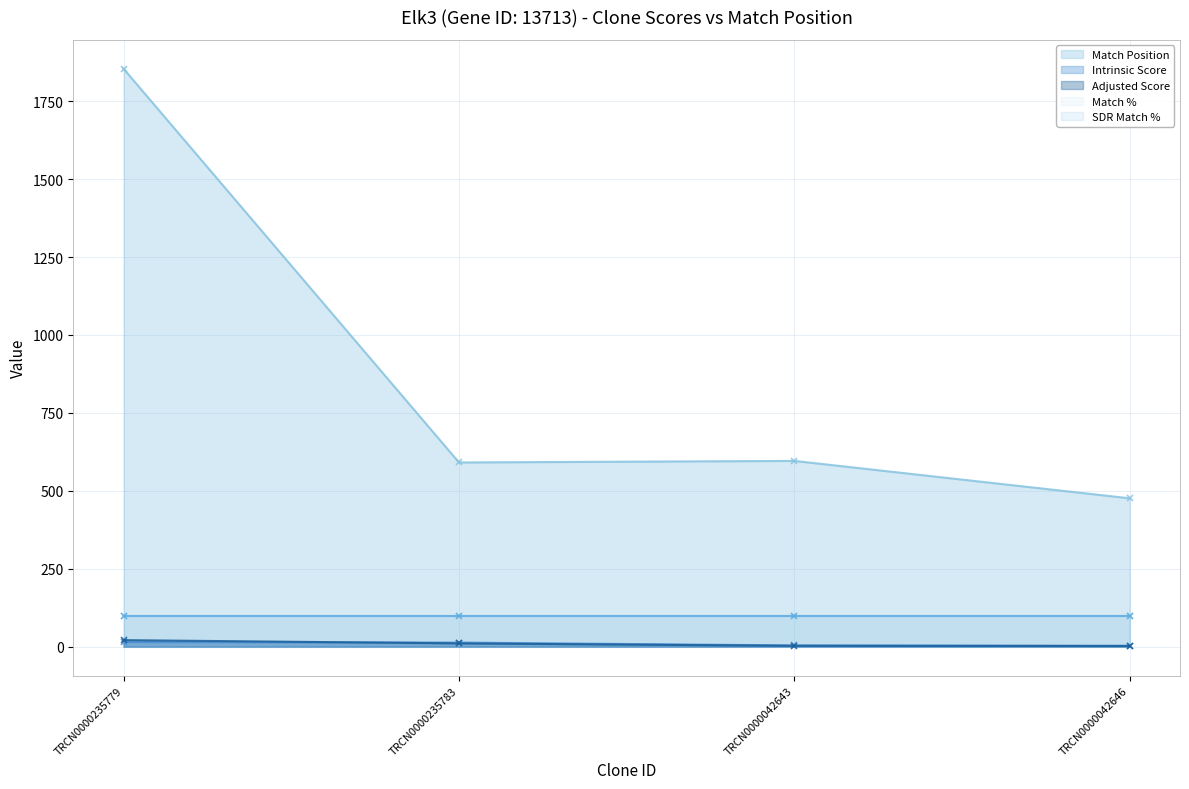

True or false: Intrinsic Score has more than 2 interior local peaks.

False